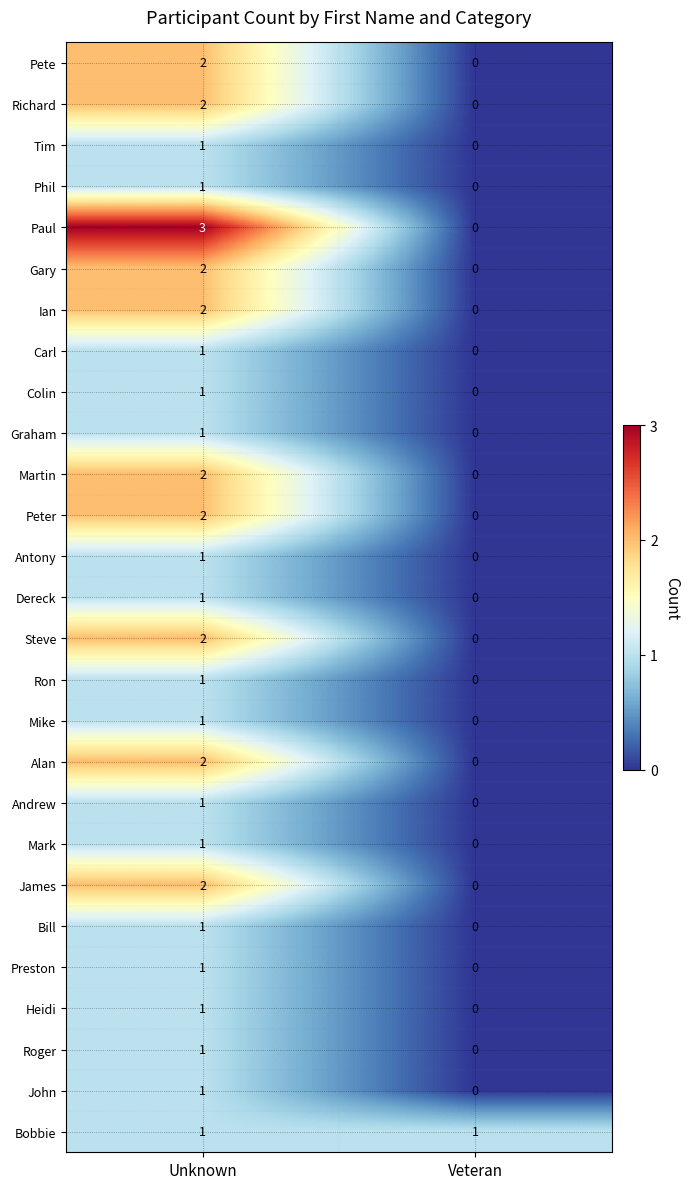

Which series has the largest range (max minus min)?

Paul